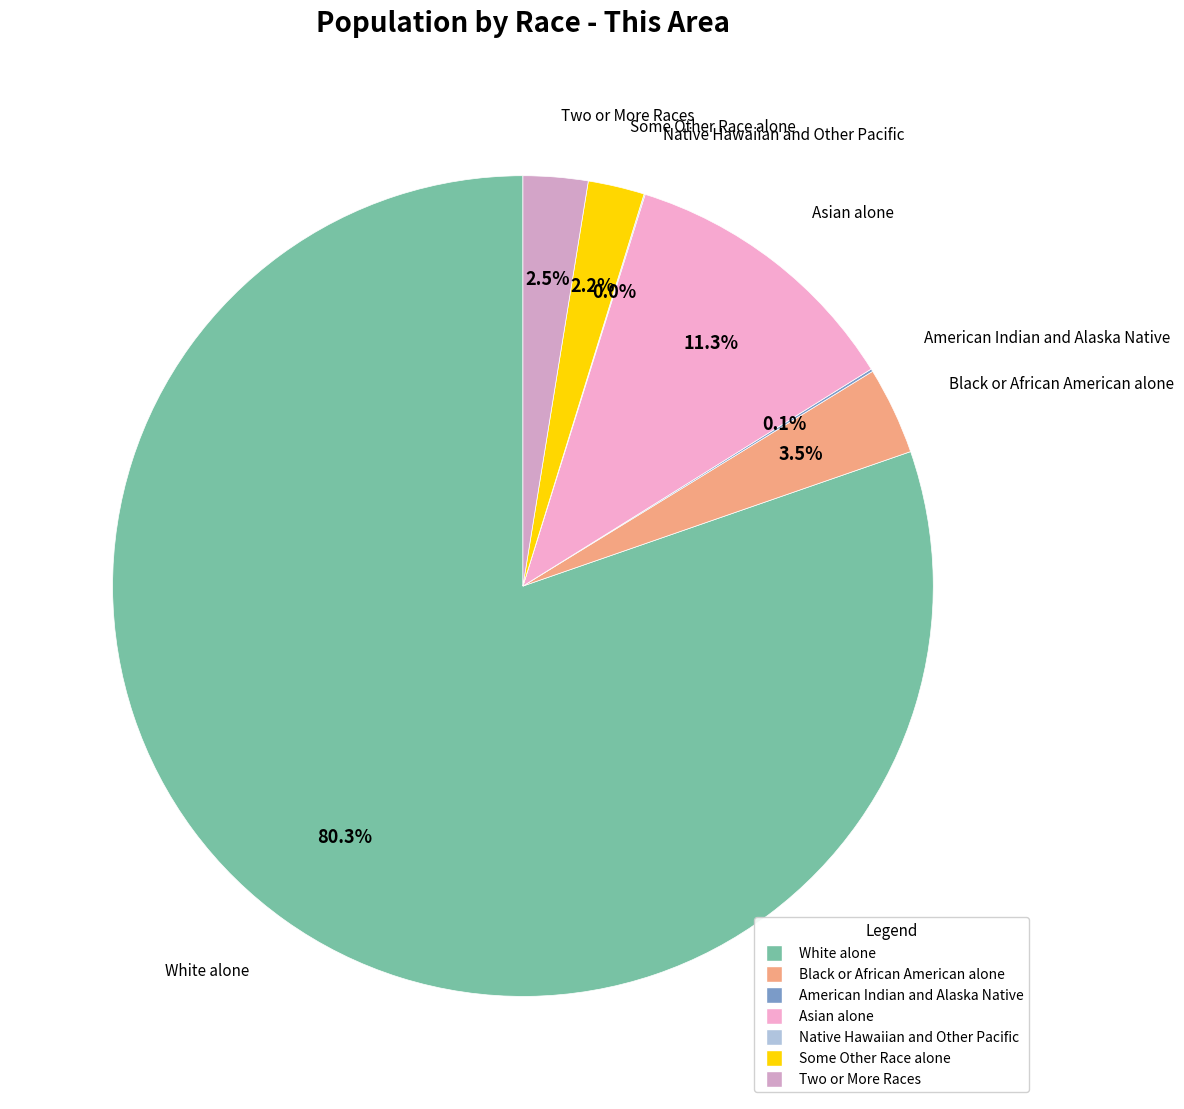

Does any single category account for the majority?

Yes